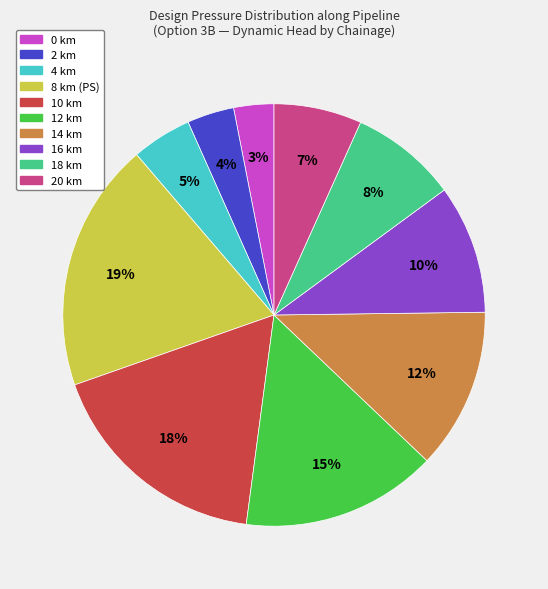

How many segments does this pie chart have?

10